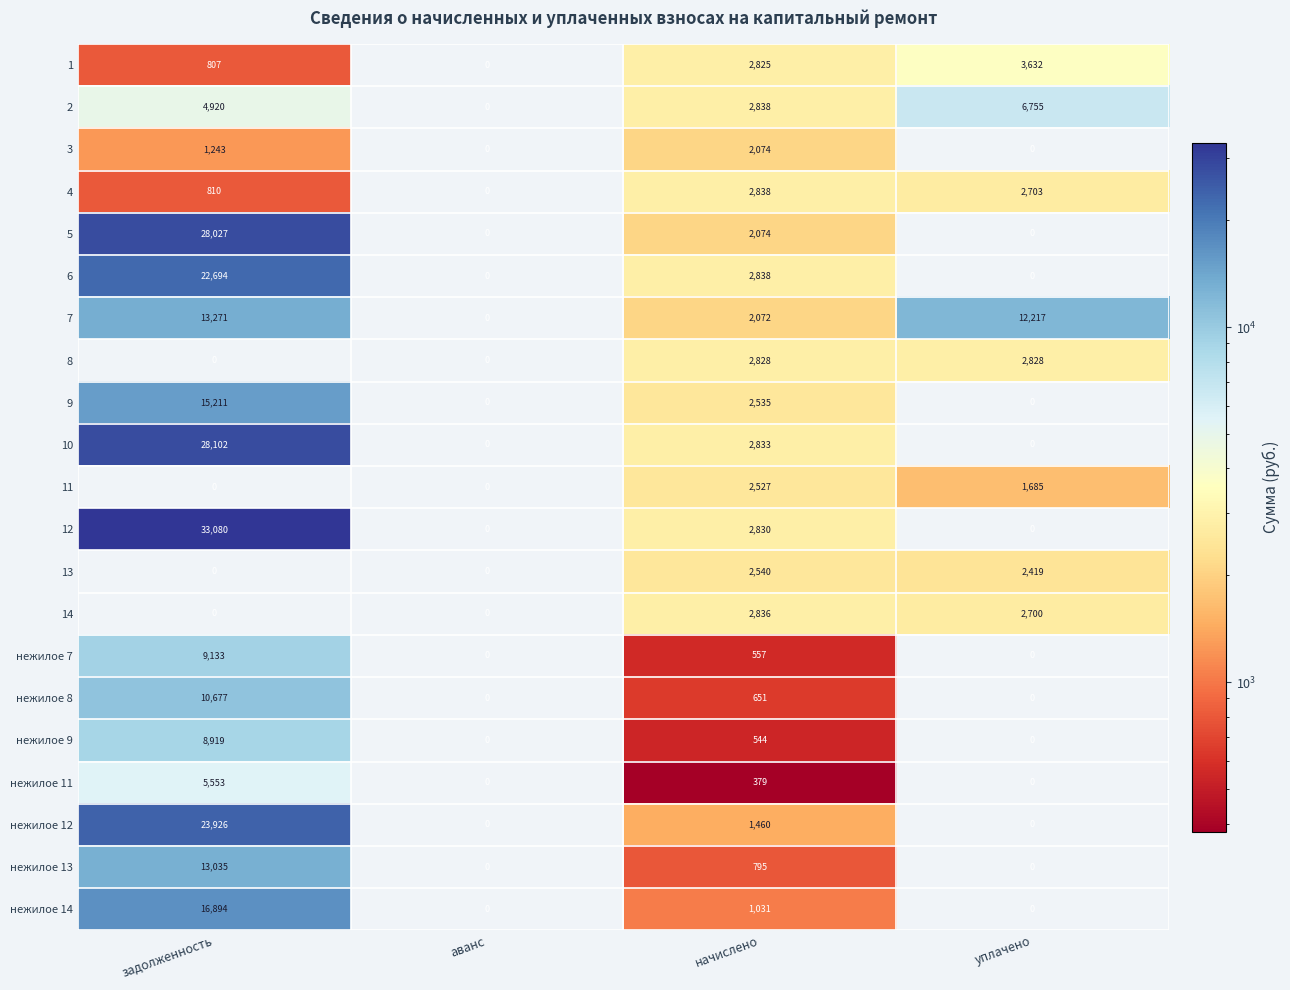

What is the total value across all series at уплачено?

34939